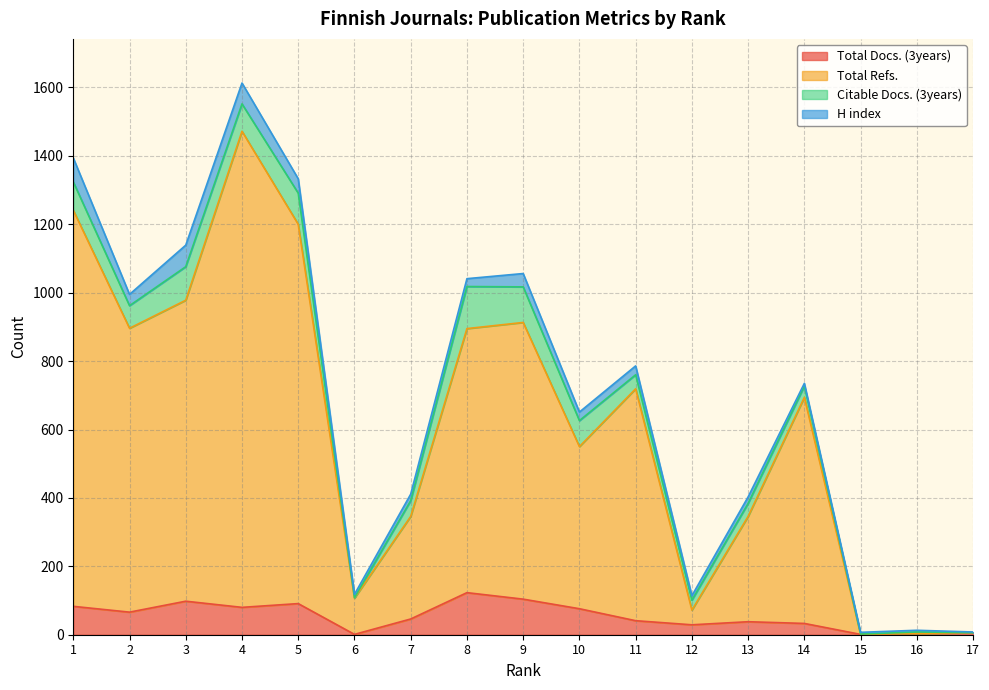

Which series changed the most between 16 and 17?

Total Docs. (3years)